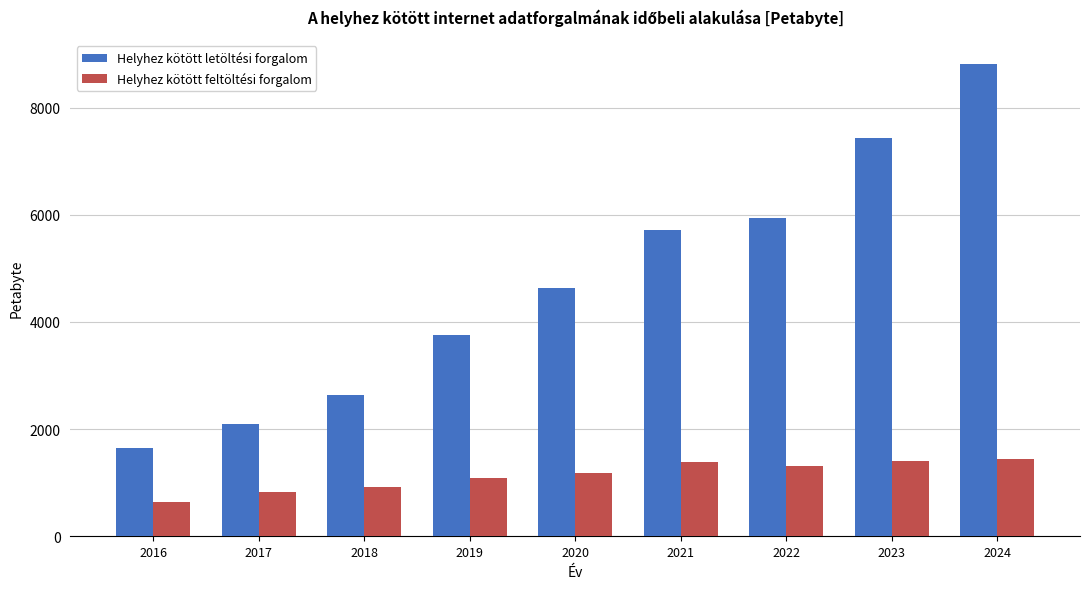

Rank the series by their average value, from lowest to highest.

Helyhez kötött feltöltési forgalom, Helyhez kötött letöltési forgalom